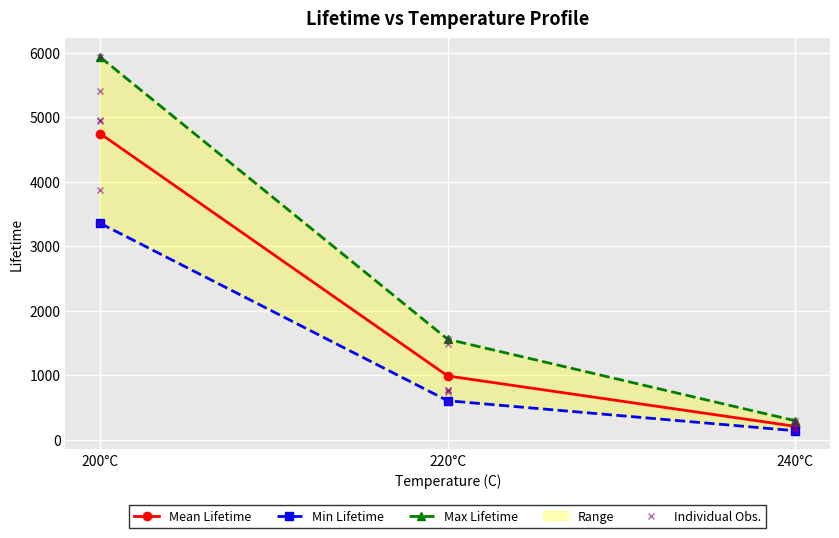

Reading right to left, extract all data points from this chart.

184	180	144	209	299	258	777	609	768	747	1494	1561	3878	3358	4963	4947	5404	5933